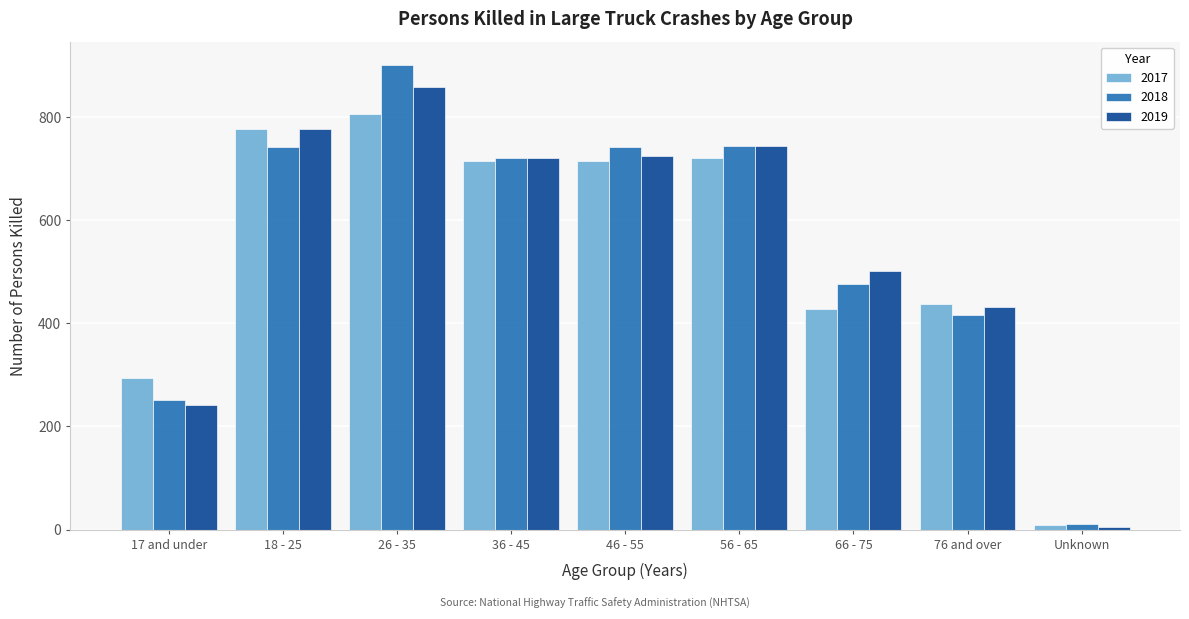

The 2019 series shows 431 at 76 and over. True or false?

True